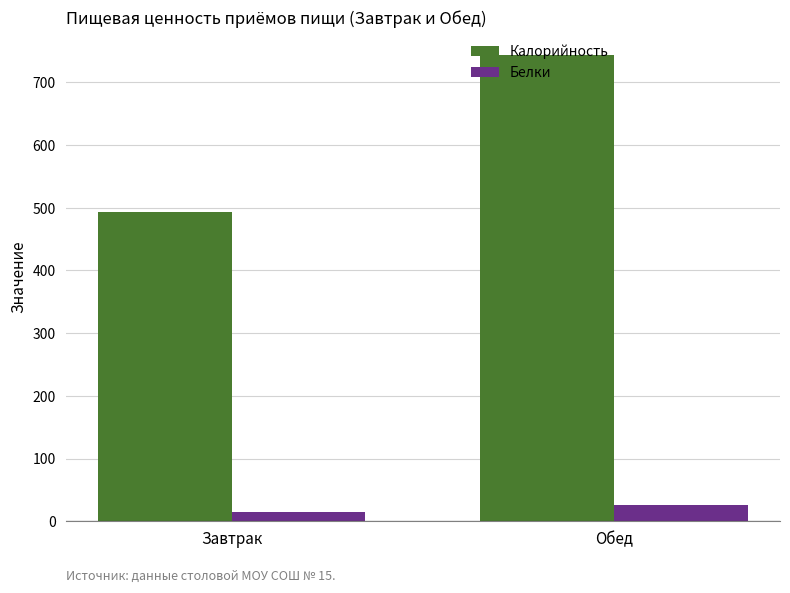

At which label is Калорийность closest to 618?

Завтрак